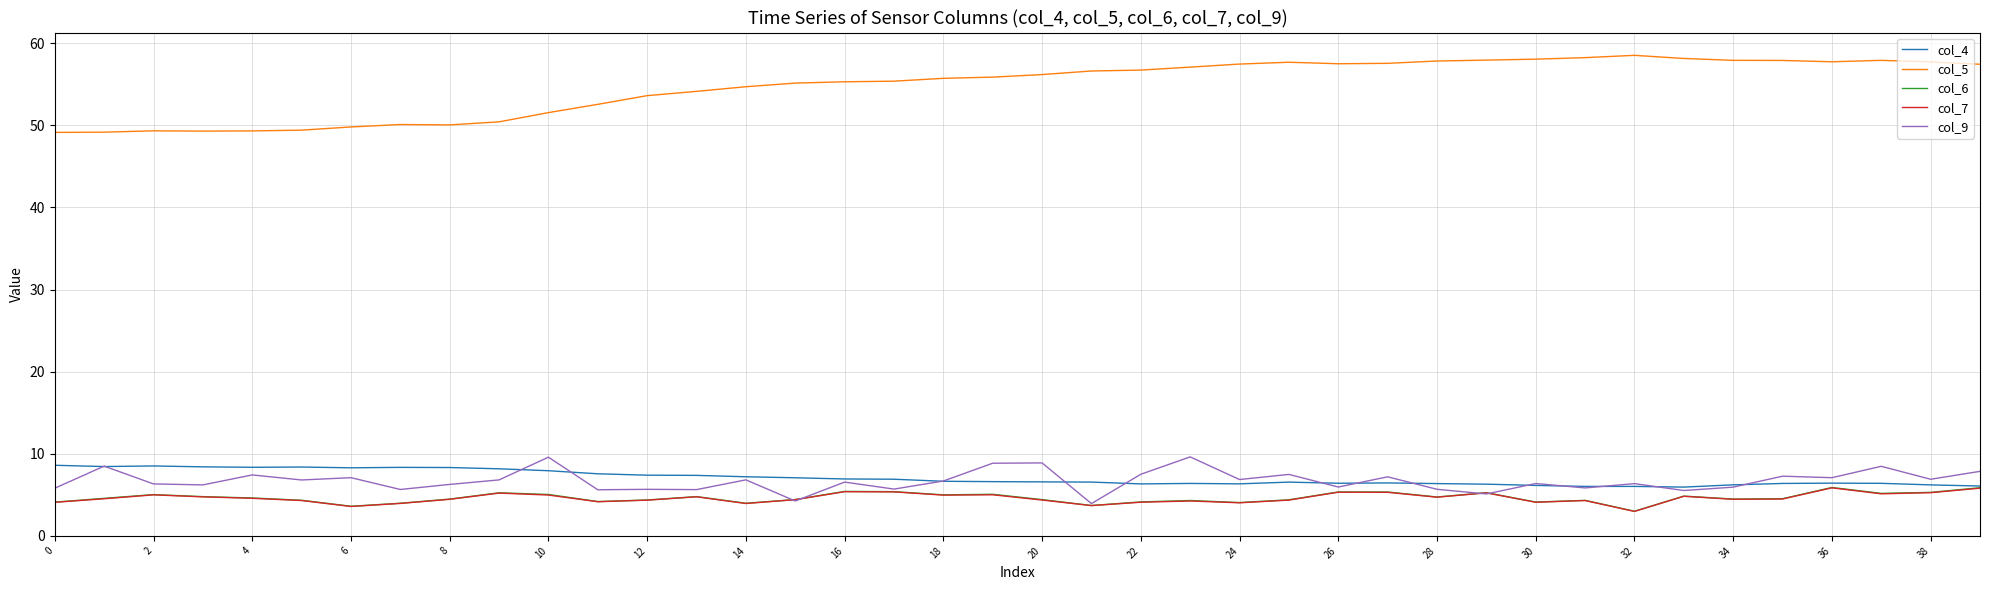

Which series has the widest spread of values?

col_5